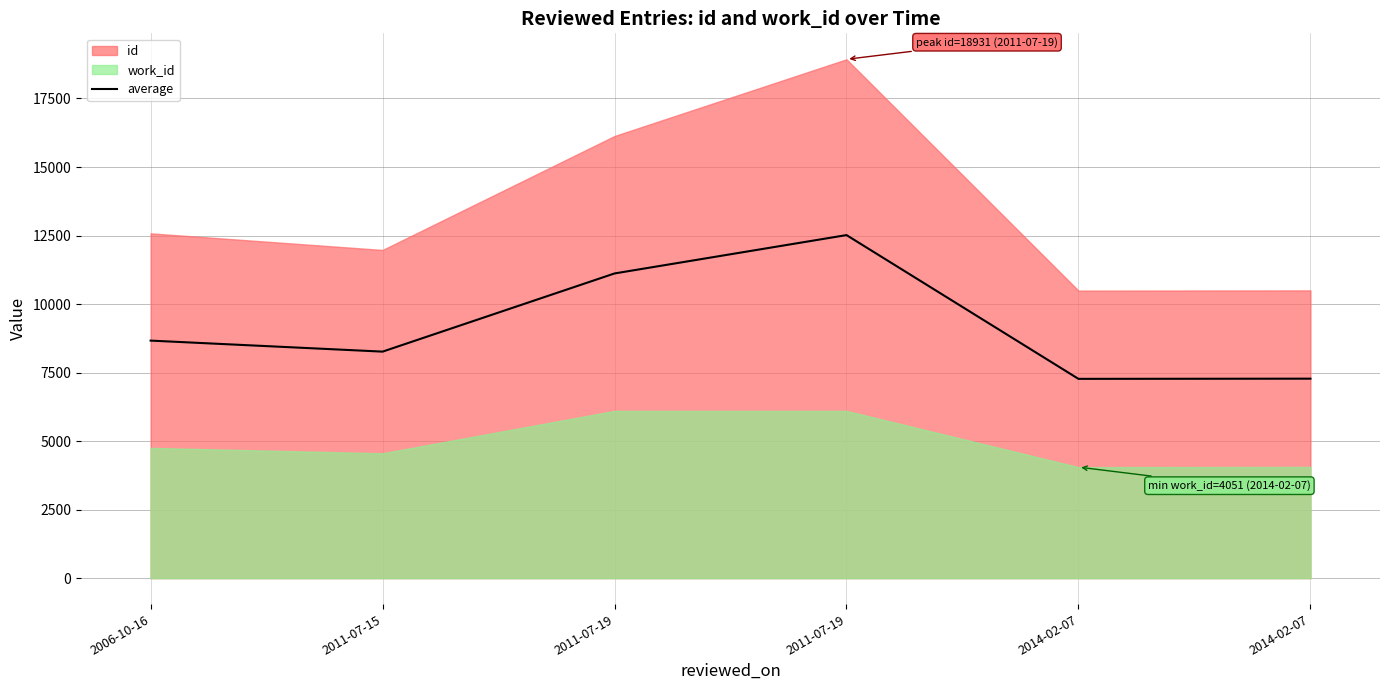

Where is the first local maximum?

2011-07-19